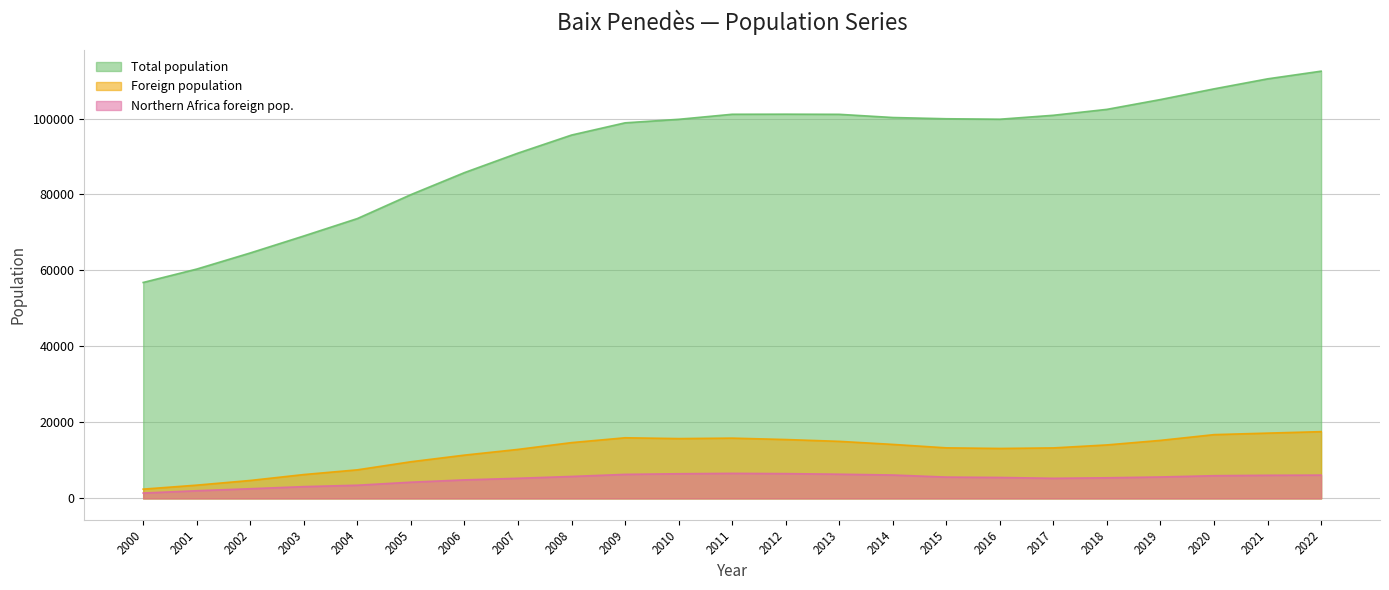

Reading left to right, what are all the values shown in this chart?

Total population: 2000=56843	2001=60369	2002=64612	2003=69083	2004=73665	2005=79967	2006=85756	2007=90891	2008=95644	2009=98861	2010=99786	2011=101115	2012=101138	2013=101100	2014=100262	2015=99934	2016=99813	2017=100850	2018=102409	2019=104991	2020=107803	2021=110439	2022=112460
Foreign population: 2000=2447	2001=3497	2002=4730	2003=6286	2004=7527	2005=9654	2006=11399	2007=12905	2008=14691	2009=15966	2010=15753	2011=15872	2012=15503	2013=15024	2014=14220	2015=13313	2016=13155	2017=13299	2018=14085	2019=15283	2020=16793	2021=17190	2022=17578
Northern Africa foreign pop.: 2000=1417	2001=2025	2002=2557	2003=3106	2004=3475	2005=4272	2006=4880	2007=5303	2008=5783	2009=6332	2010=6498	2011=6599	2012=6530	2013=6375	2014=6165	2015=5618	2016=5519	2017=5298	2018=5433	2019=5648	2020=5980	2021=6095	2022=6140